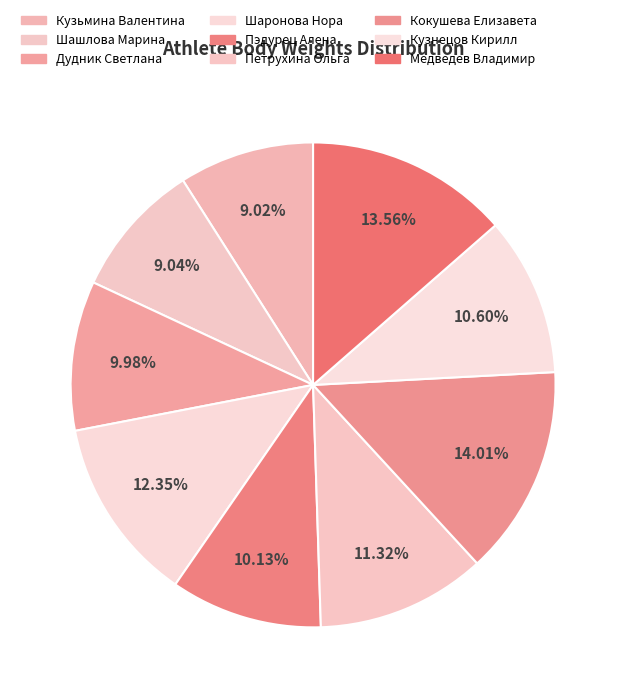

Is there a majority slice in this chart?

No